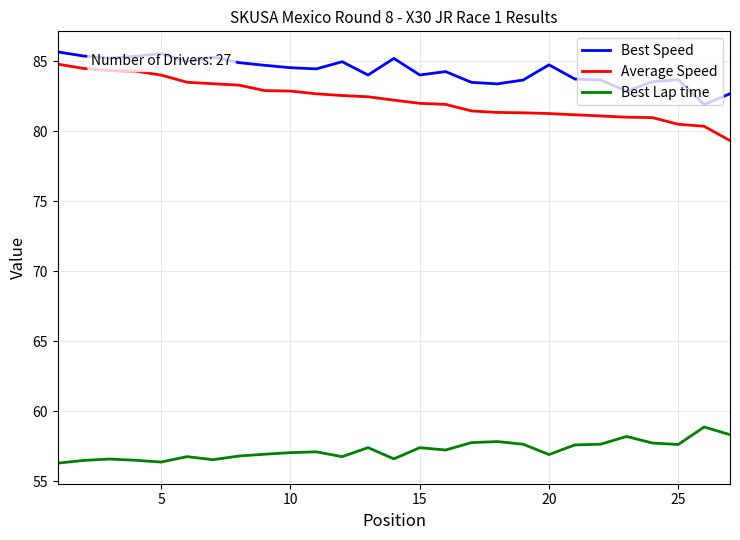

What is the minimum value shown in the chart?

56.3